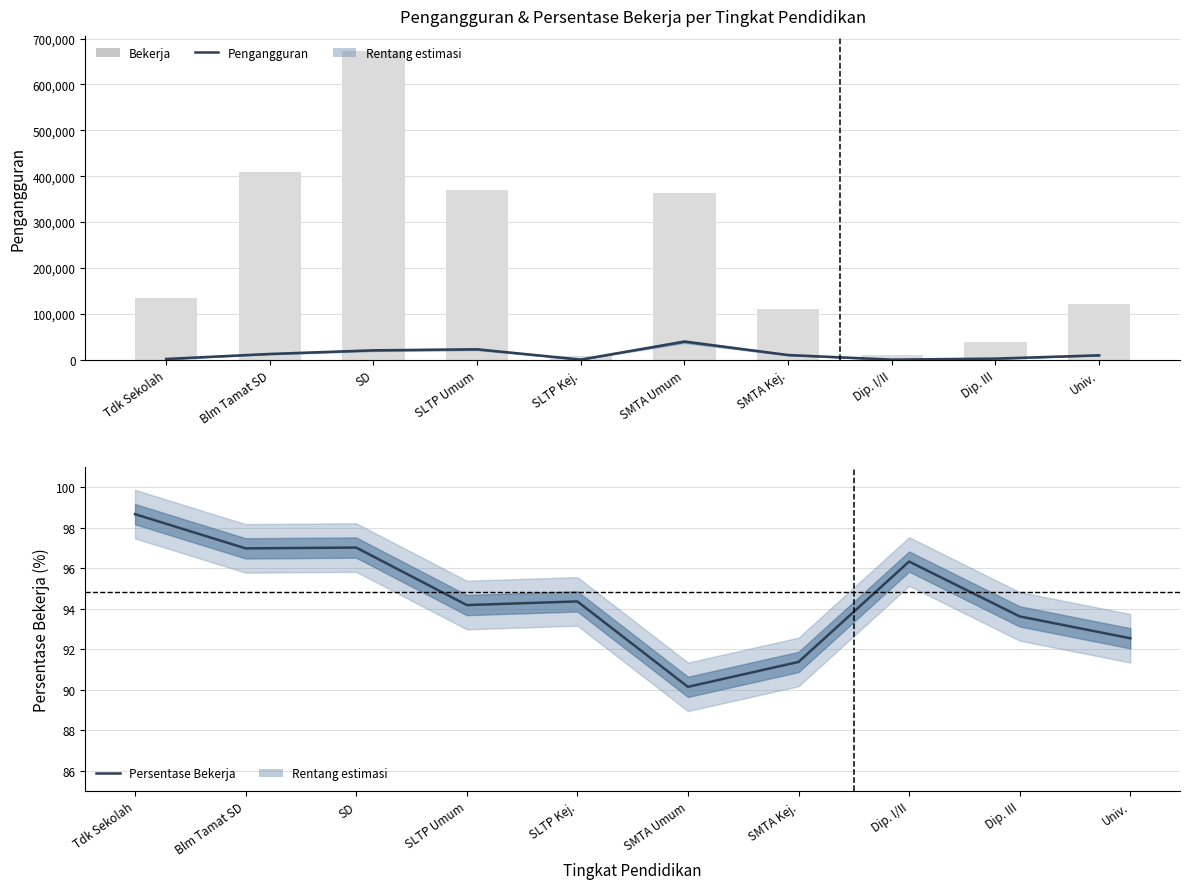

The value of Persentase Bekerja at Tdk Sekolah is 31.4. True or false?

False